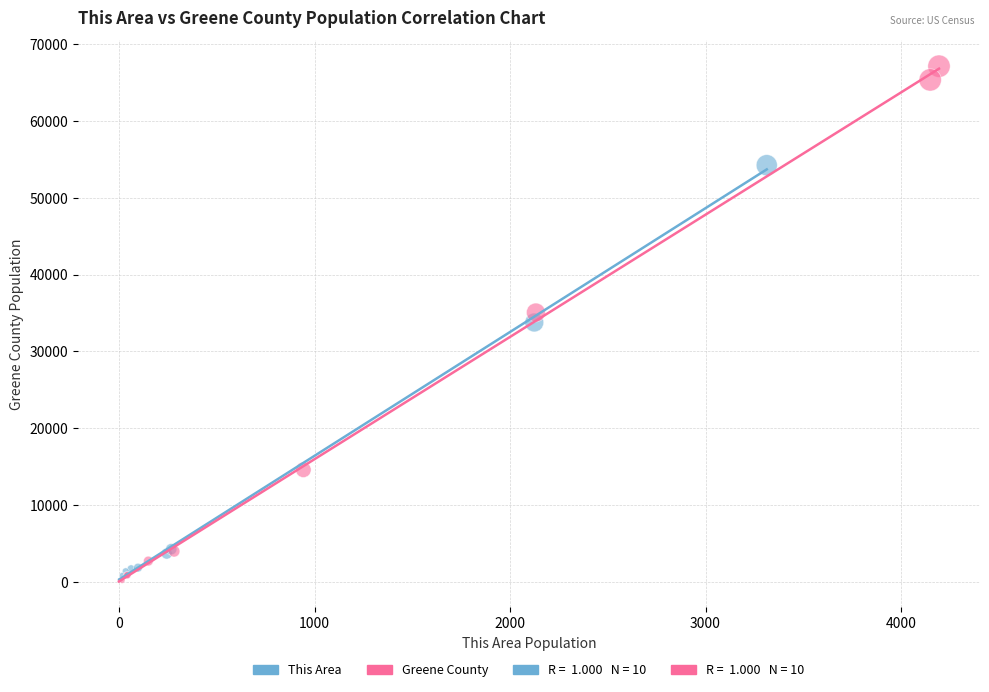

Which series has the widest spread of Y values?

Greene County